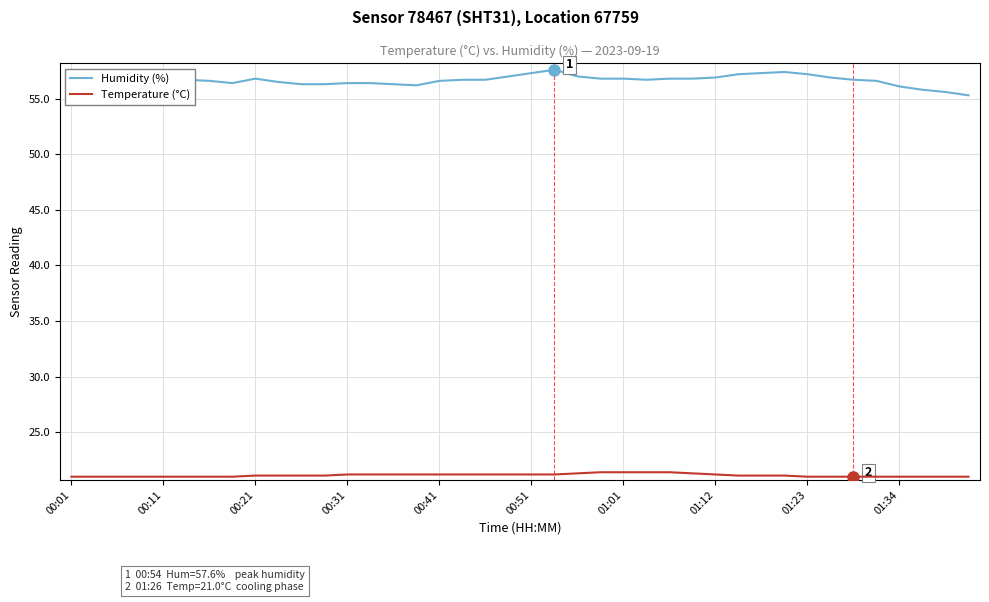

What is the highest value of the Humidity (%) series?

57.6